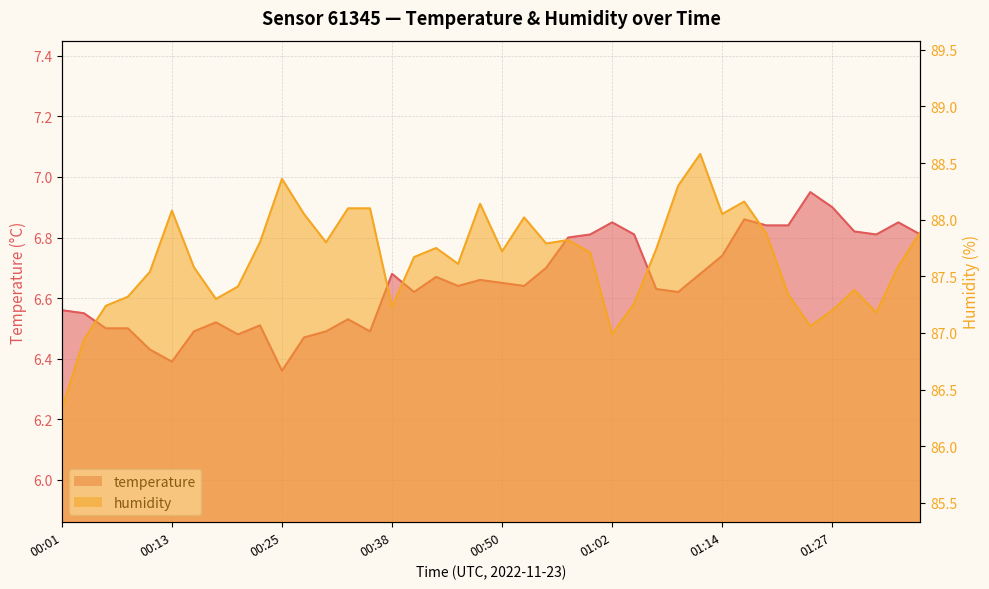

Reading left to right, what are all the values shown in this chart?

temperature: 00:01=6.6	00:03=6.5	00:06=6.5	00:08=6.5	00:11=6.4	00:13=6.4	00:16=6.5	00:18=6.5	00:20=6.5	00:23=6.5	00:25=6.4	00:28=6.5	00:30=6.5	00:33=6.5	00:35=6.5	00:38=6.7	00:40=6.6	00:43=6.7	00:45=6.6	00:48=6.7	00:50=6.7	00:52=6.6	00:55=6.7	00:57=6.8	01:00=6.8	01:02=6.8	01:05=6.8	01:07=6.6	01:10=6.6	01:12=6.7	01:14=6.7	01:17=6.9	01:19=6.8	01:22=6.8	01:24=7.0	01:27=6.9	01:29=6.8	01:32=6.8	01:34=6.8	01:37=6.8
humidity: 00:01=86.3	00:03=86.9	00:06=87.2	00:08=87.3	00:11=87.5	00:13=88.1	00:16=87.6	00:18=87.3	00:20=87.4	00:23=87.8	00:25=88.4	00:28=88.0	00:30=87.8	00:33=88.1	00:35=88.1	00:38=87.2	00:40=87.7	00:43=87.8	00:45=87.6	00:48=88.1	00:50=87.7	00:52=88.0	00:55=87.8	00:57=87.8	01:00=87.7	01:02=87.0	01:05=87.3	01:07=87.7	01:10=88.3	01:12=88.6	01:14=88.0	01:17=88.2	01:19=87.9	01:22=87.3	01:24=87.1	01:27=87.2	01:29=87.4	01:32=87.2	01:34=87.6	01:37=87.9